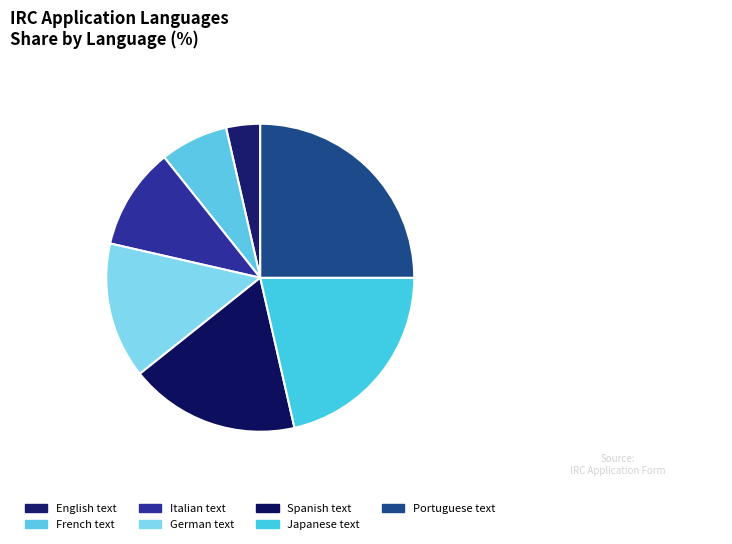

To the nearest percent, what is the average slice percentage?

14%